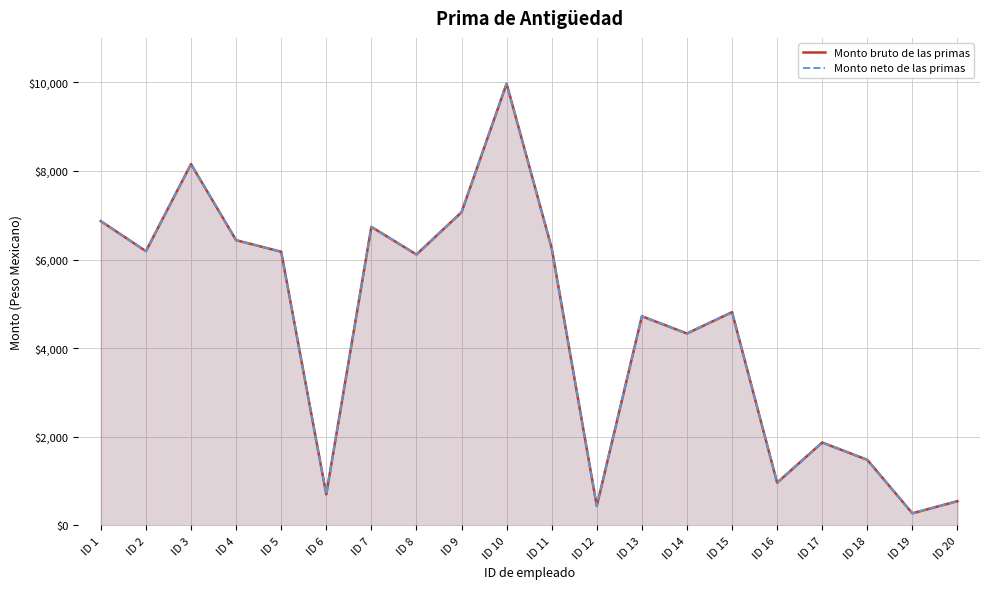

Between ID 12 and ID 10, which is larger?

ID 10